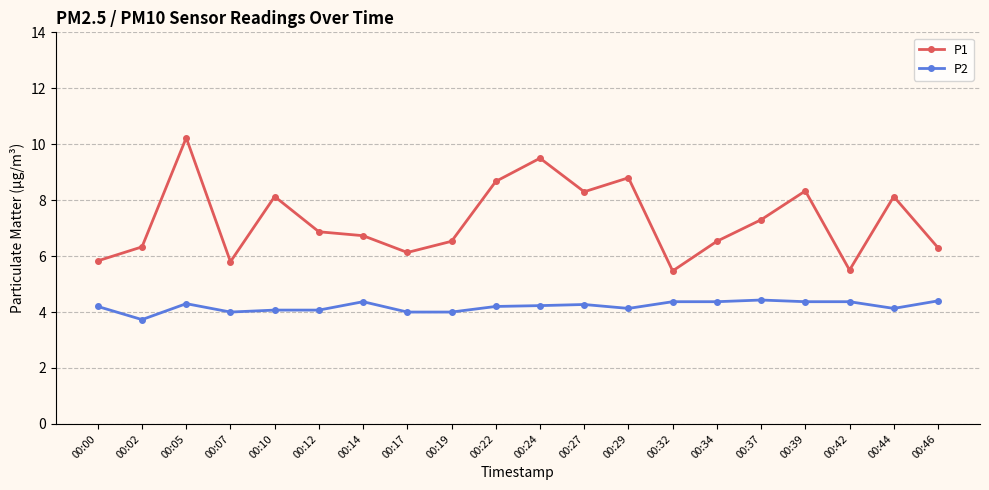

What is the sum of all P1 values?

145.4